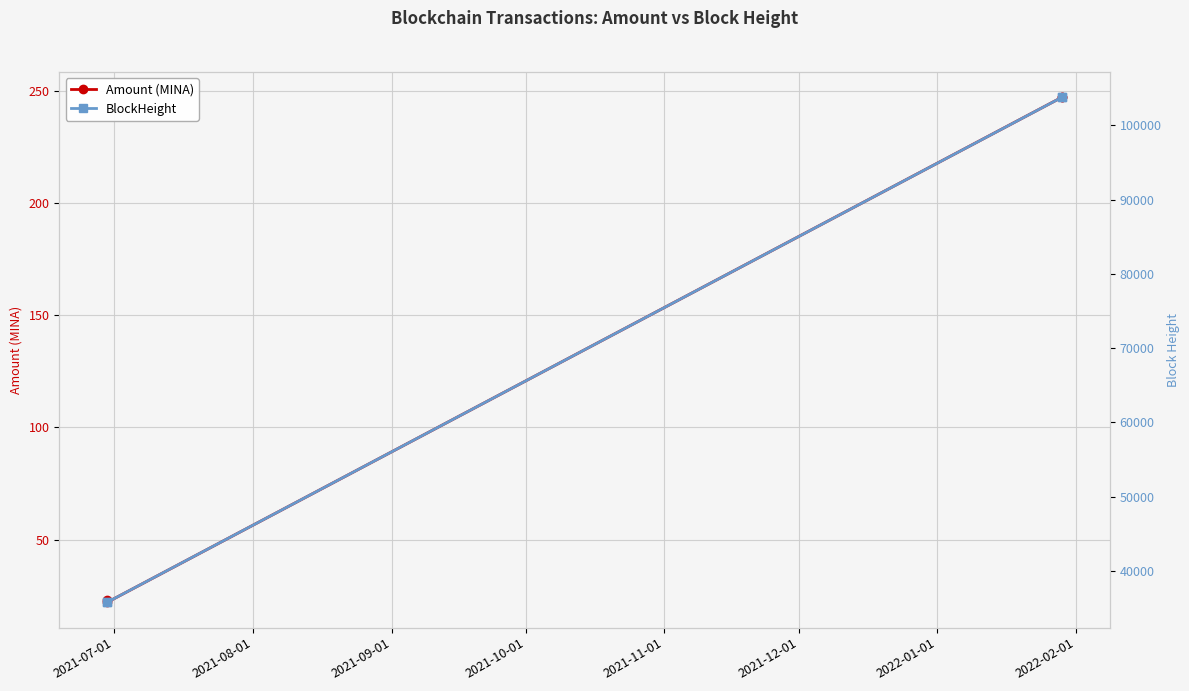

What is the value of the Amount (MINA) point at the 4th from the left?

247.3